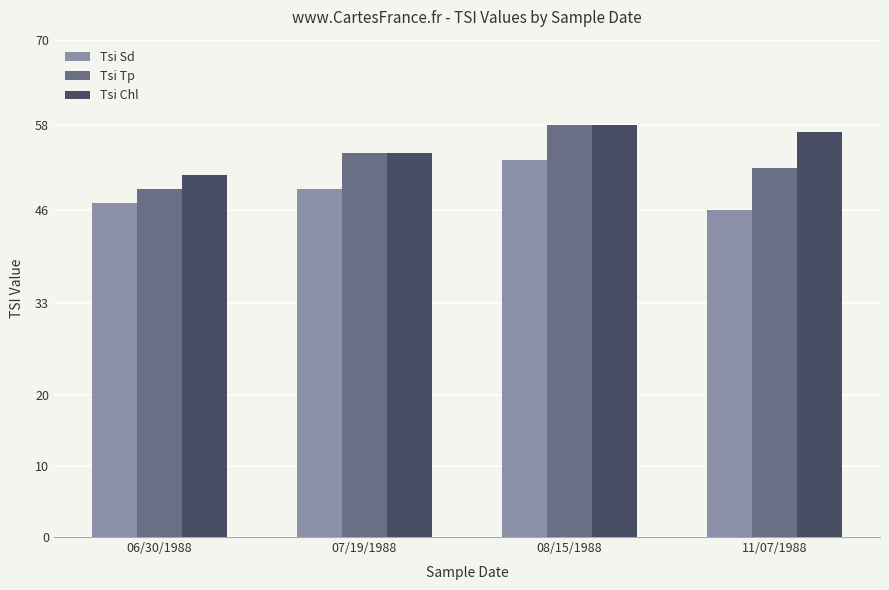

Which series has the largest range (max minus min)?

Tsi Tp